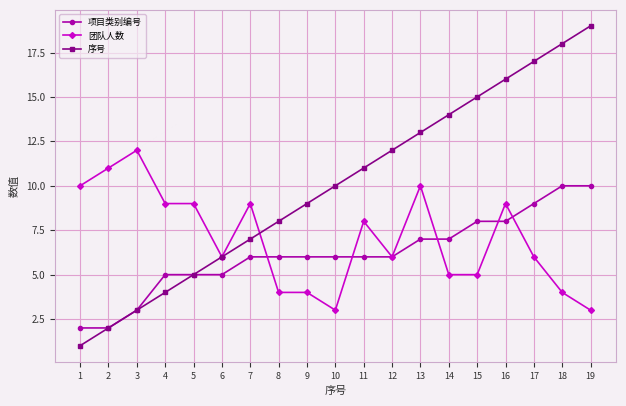

How many categories are shown in the chart?

19